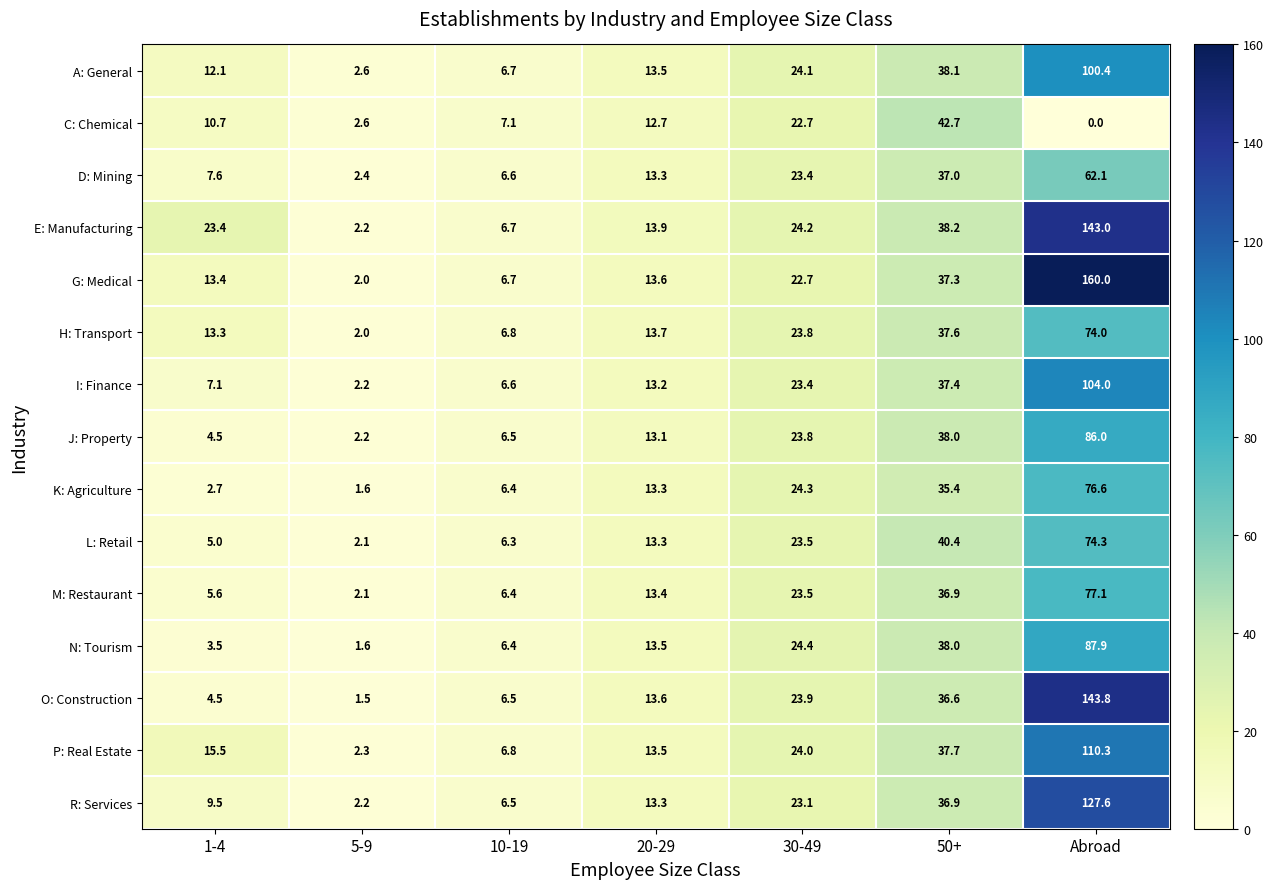

Which category has the lowest value across all series?

Abroad